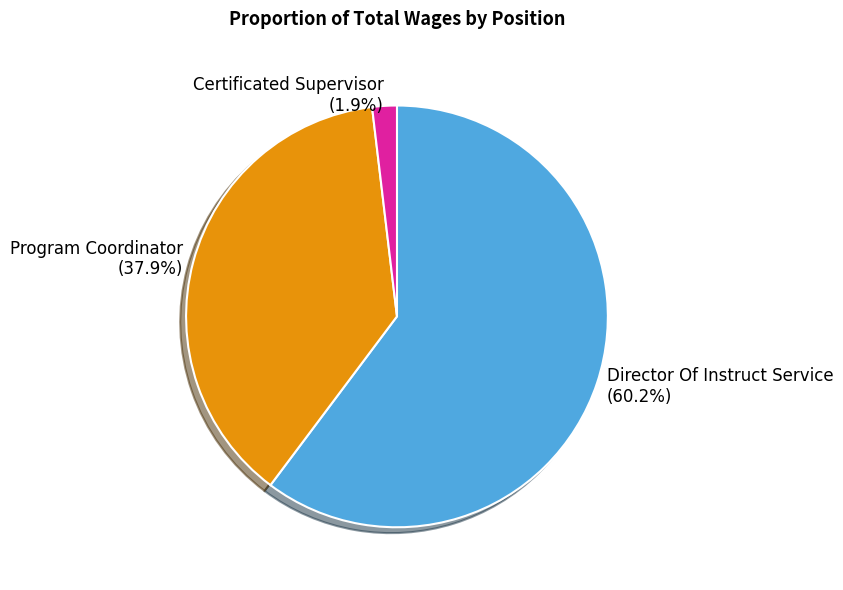

Between Certificated Supervisor and Director Of Instruct Service, which is larger?

Director Of Instruct Service